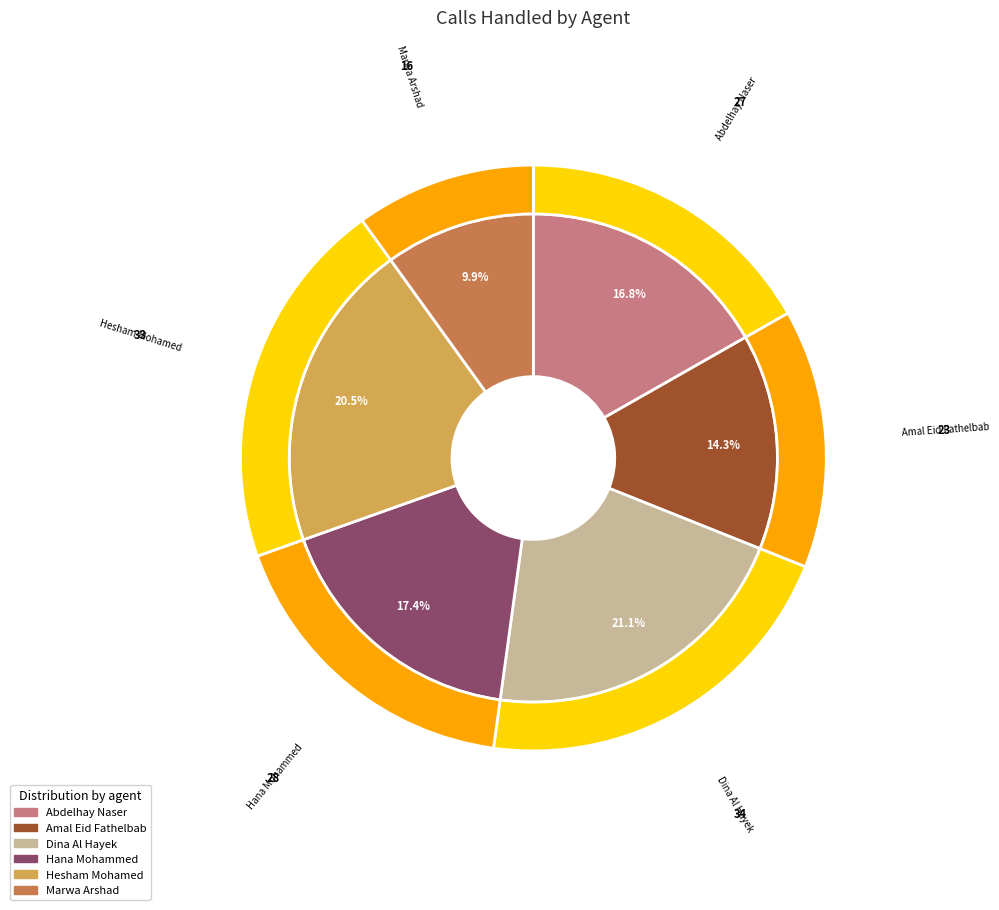

Is it true that Abdelhay Naser is 27% of the pie?

False